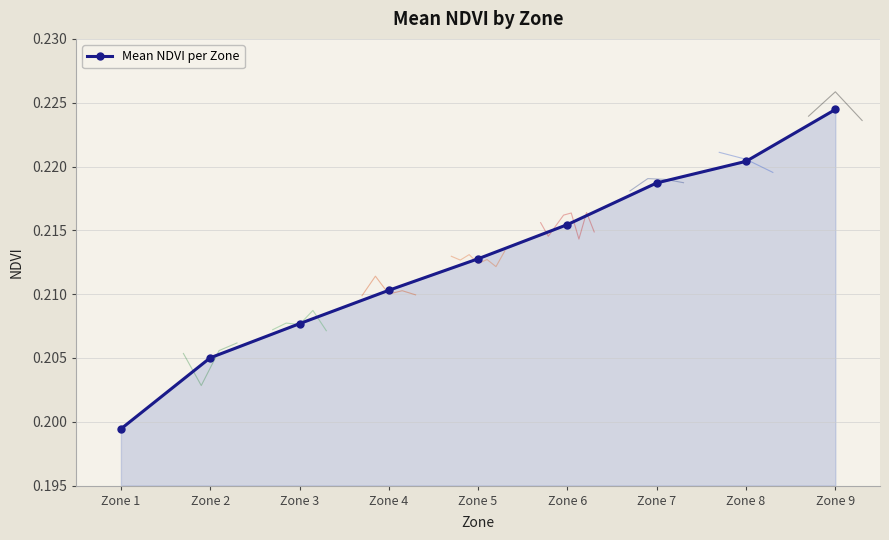

Which category has the highest value across all series?

Zone 9